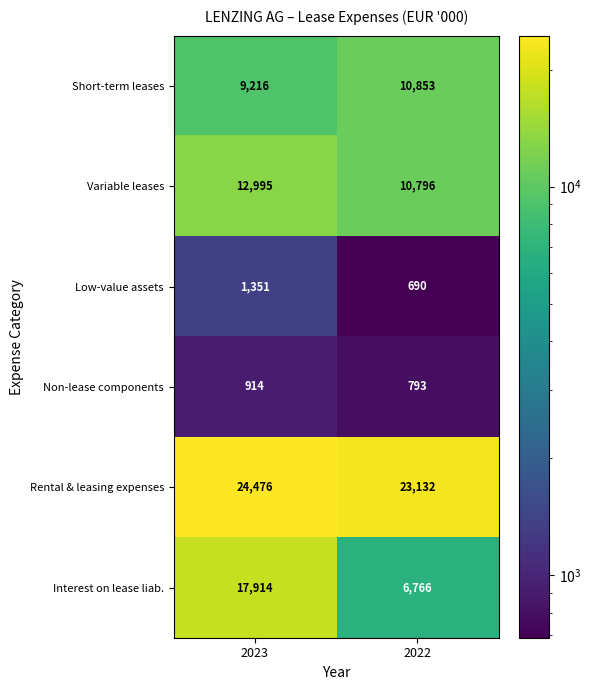

What is the total value across all series at 2023?

66866